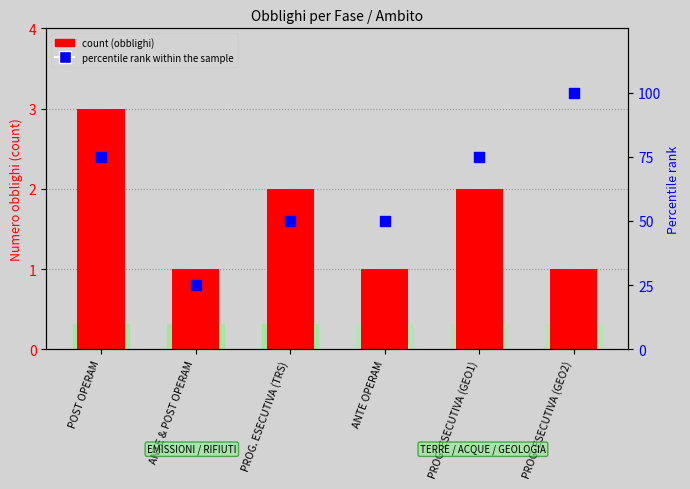

Which has a higher value, PROG. ESECUTIVA (GEO2) or ANTE & POST OPERAM?

PROG. ESECUTIVA (GEO2)